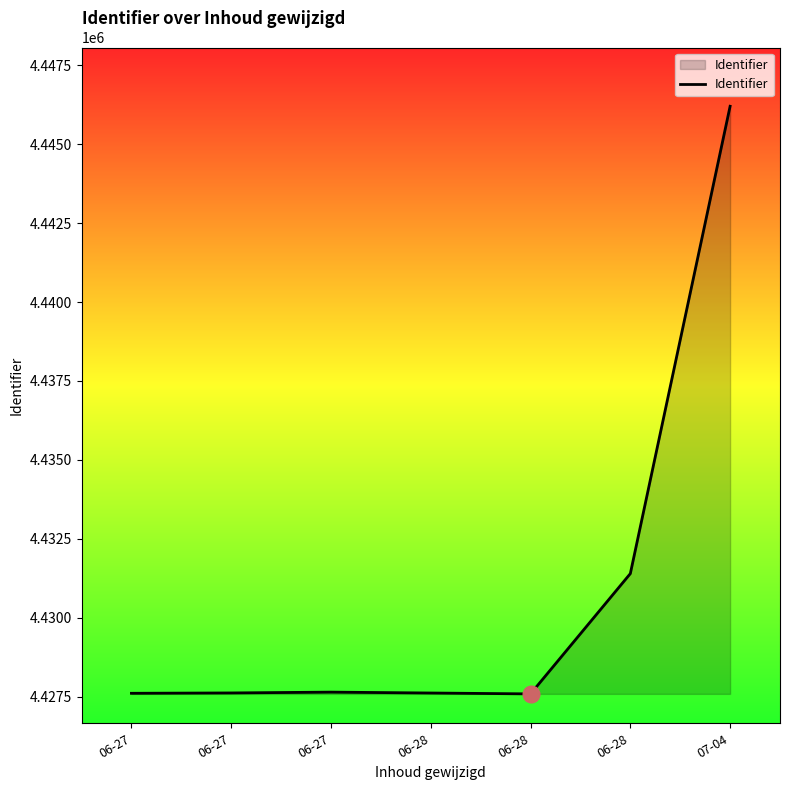

Is it true that the value at 06-28 is 1166545?

False